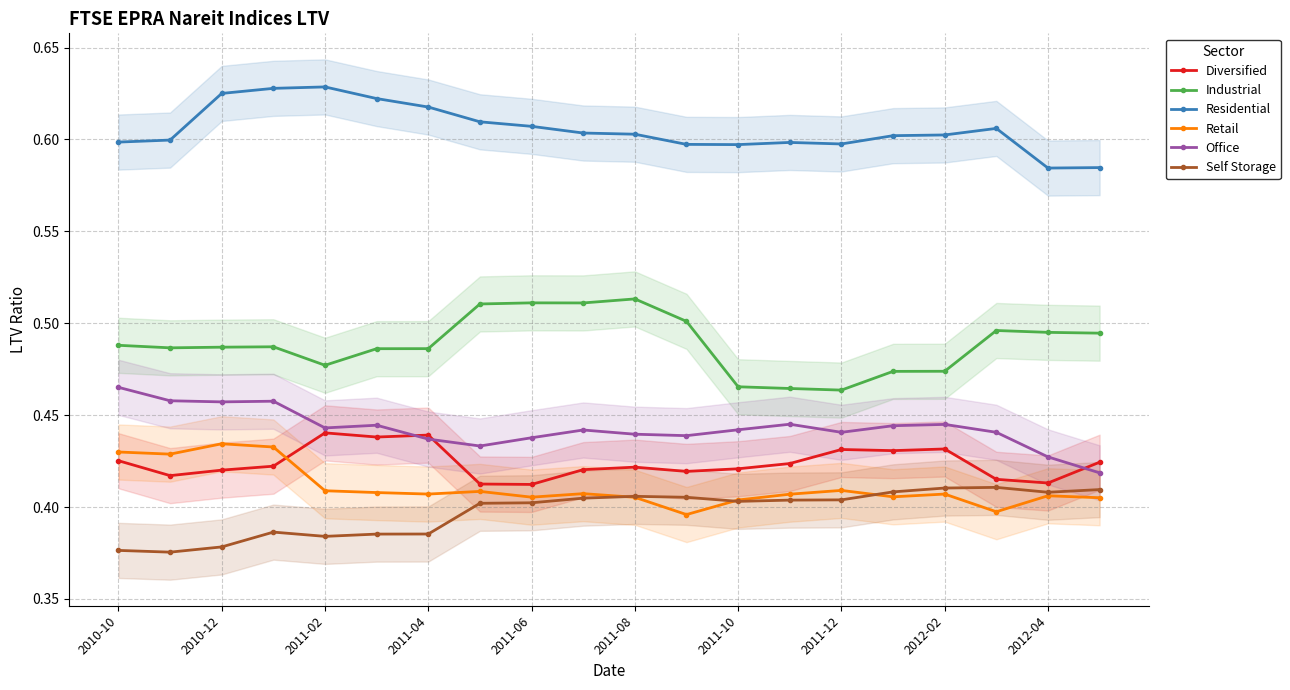

True or false: Industrial and Office intersect in this chart.

False